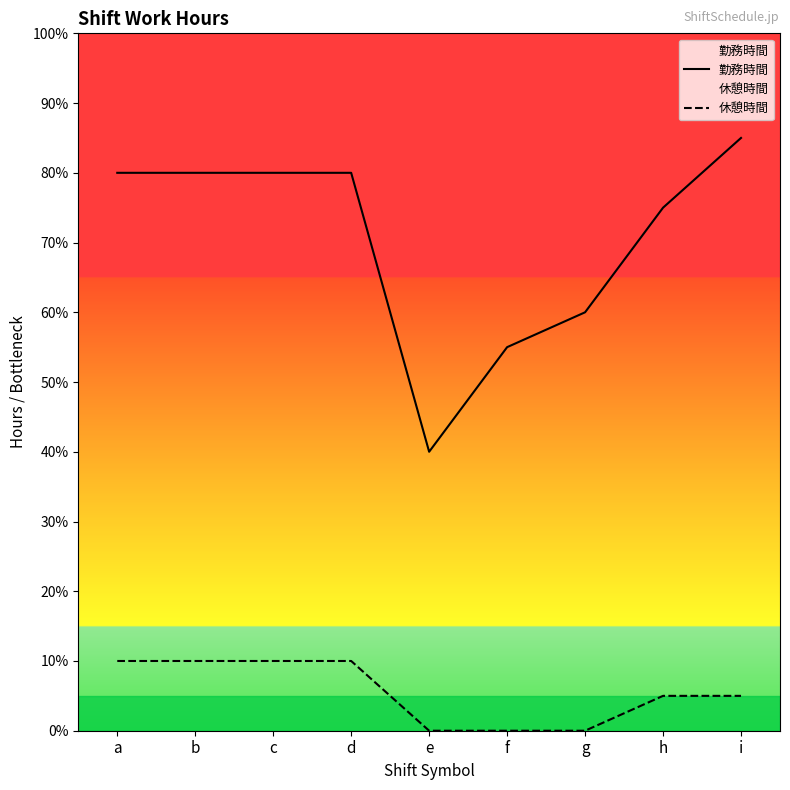

How many categories are shown in the chart?

9